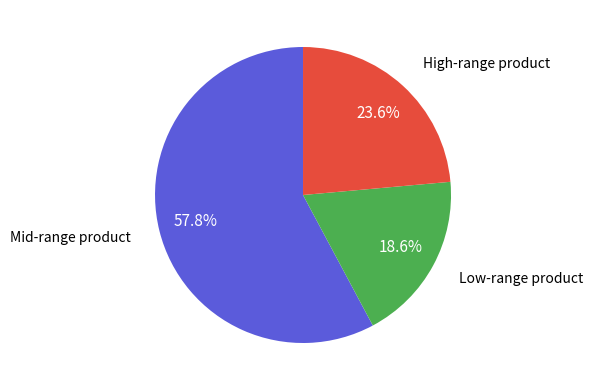

To the nearest percent, what is the average slice percentage?

33%